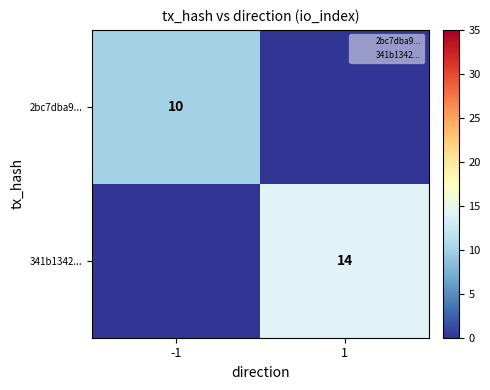

Is the value of 2bc7dba9... at -1 greater than the value of 341b1342... at 1?

No